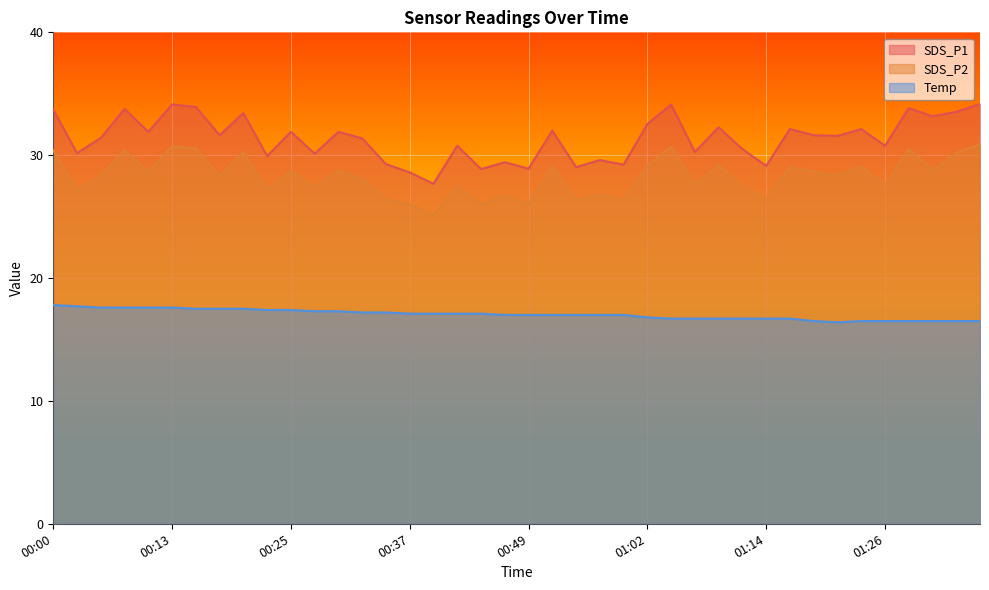

Reading left to right, what are all the values shown in this chart?

SDS_P1: 33.7	30.2	31.4	33.8	31.9	34.1	33.9	31.6	33.4	29.9	31.9	30.1	31.9	31.4	29.3	28.6	27.7	30.8	28.9	29.4	28.9	32.0	29.0	29.6	29.2	32.5	34.1	30.3	32.3	30.5	29.1	32.1	31.6	31.6	32.1	30.8	33.8	33.2	33.5	34.2
SDS_P2: 30.4	27.2	28.3	30.4	28.7	30.7	30.5	28.3	30.2	27.2	28.7	27.4	28.7	28.1	26.4	26.0	25.1	27.5	26.0	26.7	26.0	29.1	26.3	26.8	26.4	29.1	30.7	27.6	29.2	27.5	26.4	29.0	28.7	28.3	29.1	27.6	30.5	28.8	30.2	30.9
Temp: 17.8	17.7	17.6	17.6	17.6	17.6	17.5	17.5	17.5	17.4	17.4	17.3	17.3	17.2	17.2	17.1	17.1	17.1	17.1	17.0	17.0	17.0	17.0	17.0	17.0	16.8	16.7	16.7	16.7	16.7	16.7	16.7	16.5	16.4	16.5	16.5	16.5	16.5	16.5	16.5